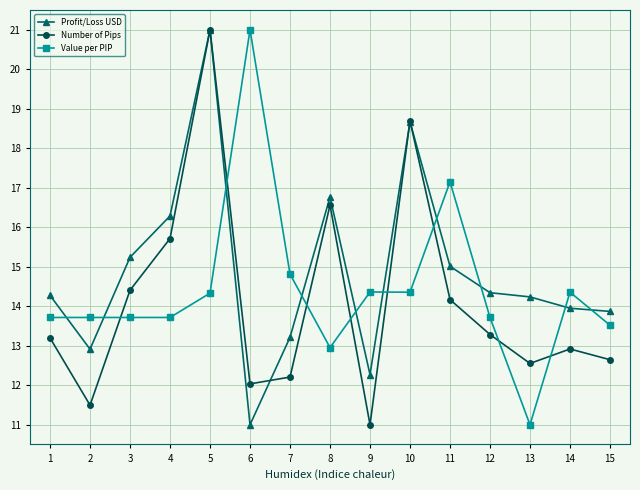

True or false: Number of Pips and Value per PIP intersect in this chart.

True